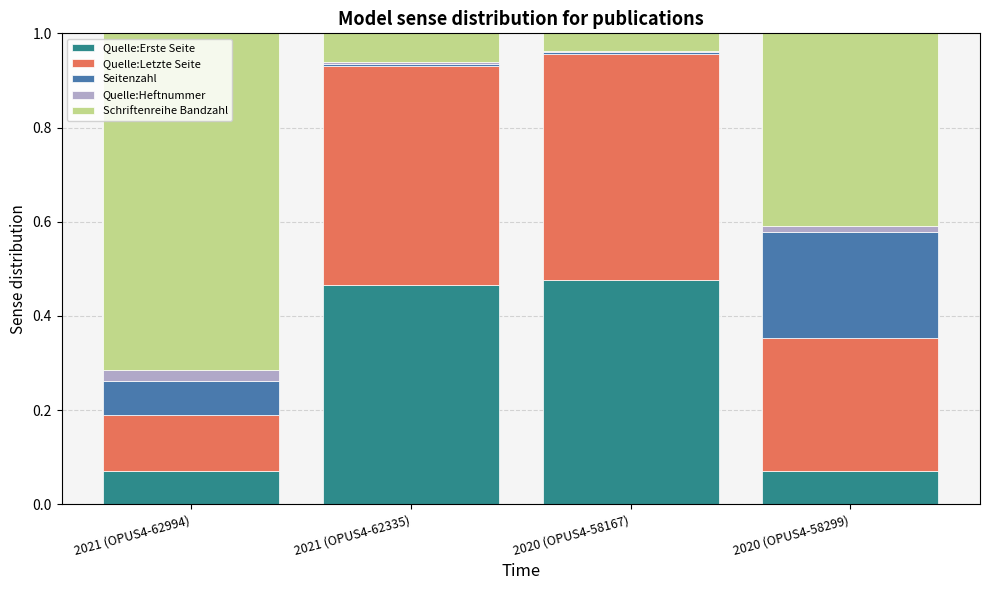

What is the total value across all series at 2020 (OPUS4-58299)?

1.0